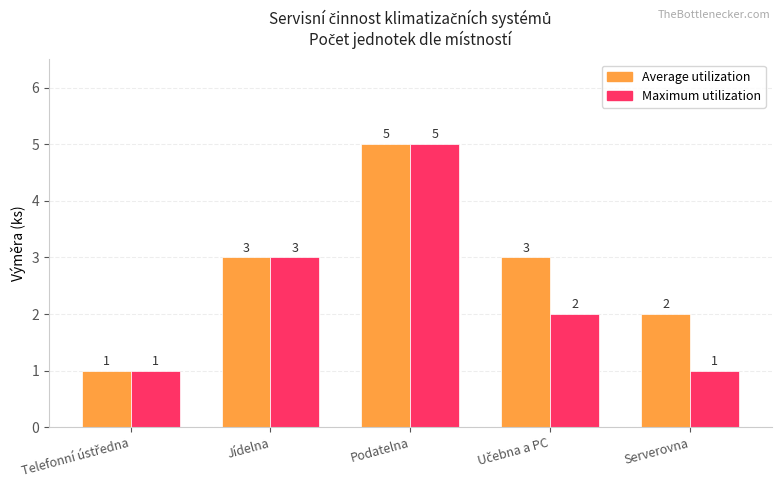

Rank the series by their average value, from lowest to highest.

Maximum utilization, Average utilization